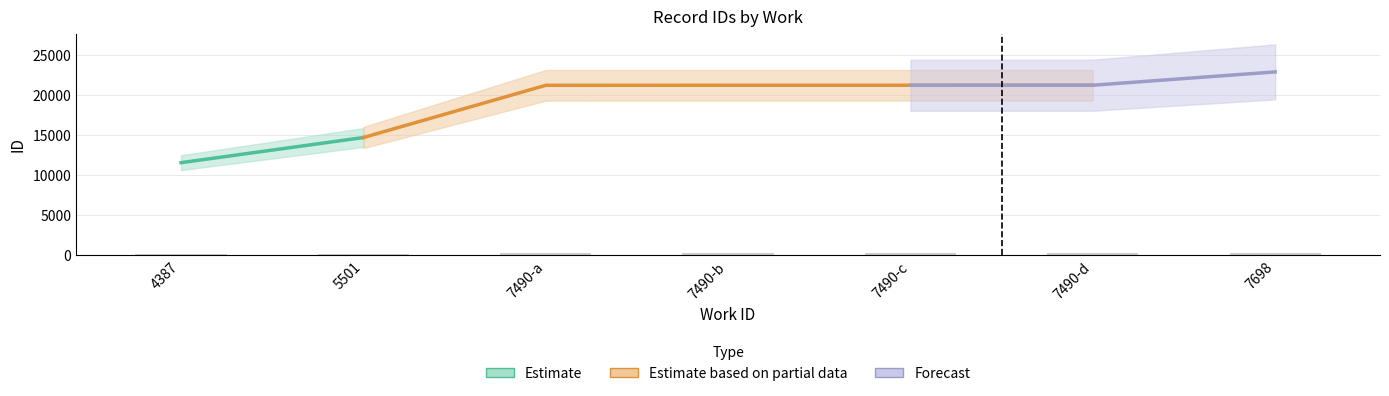

What position from the left is 7490-b?

4